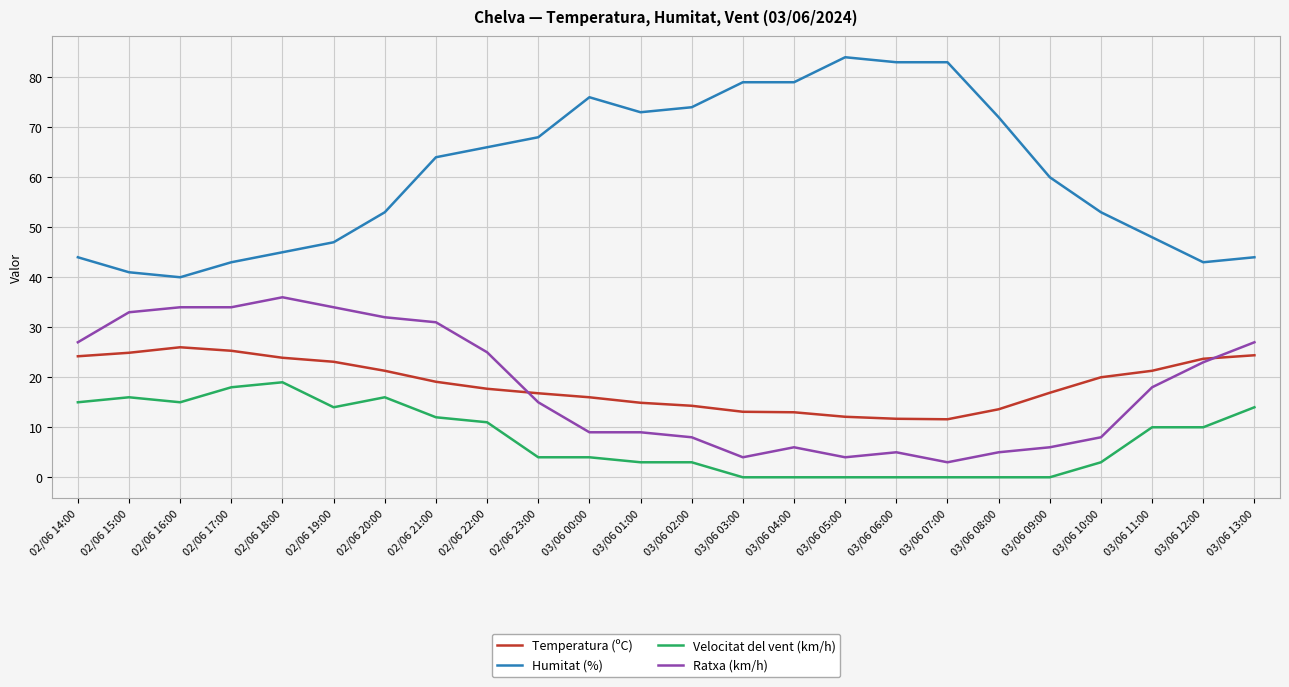

What is the maximum value for Temperatura (ºC)?

26.0